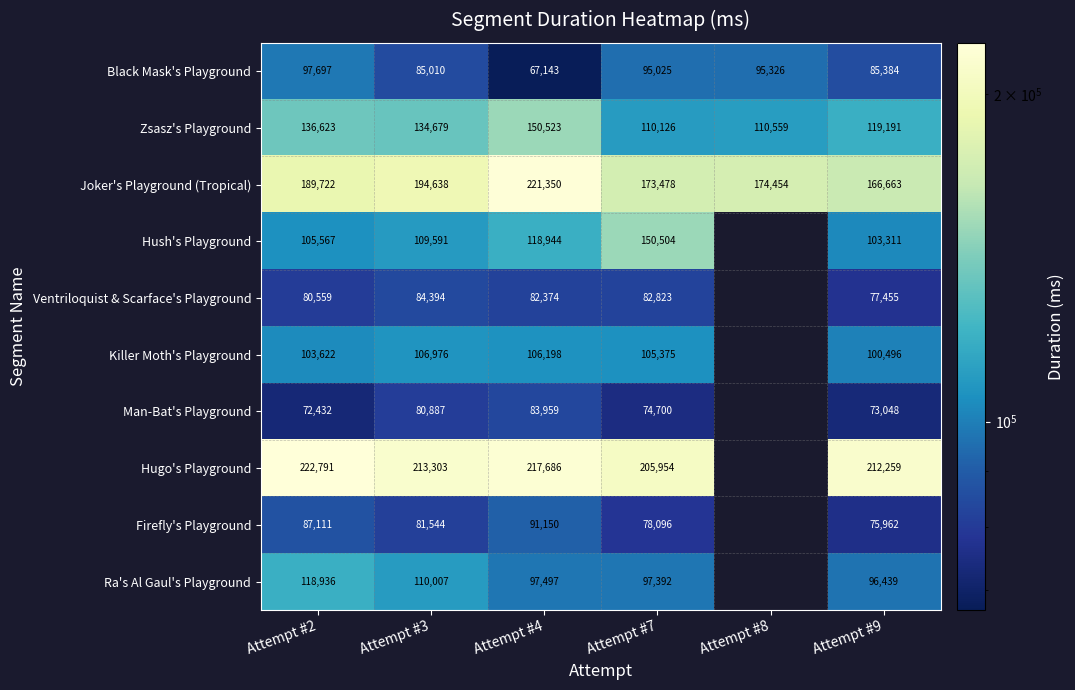

Rank the categories by Zsasz's Playground value from highest to lowest.

Attempt #4, Attempt #2, Attempt #3, Attempt #9, Attempt #8, Attempt #7